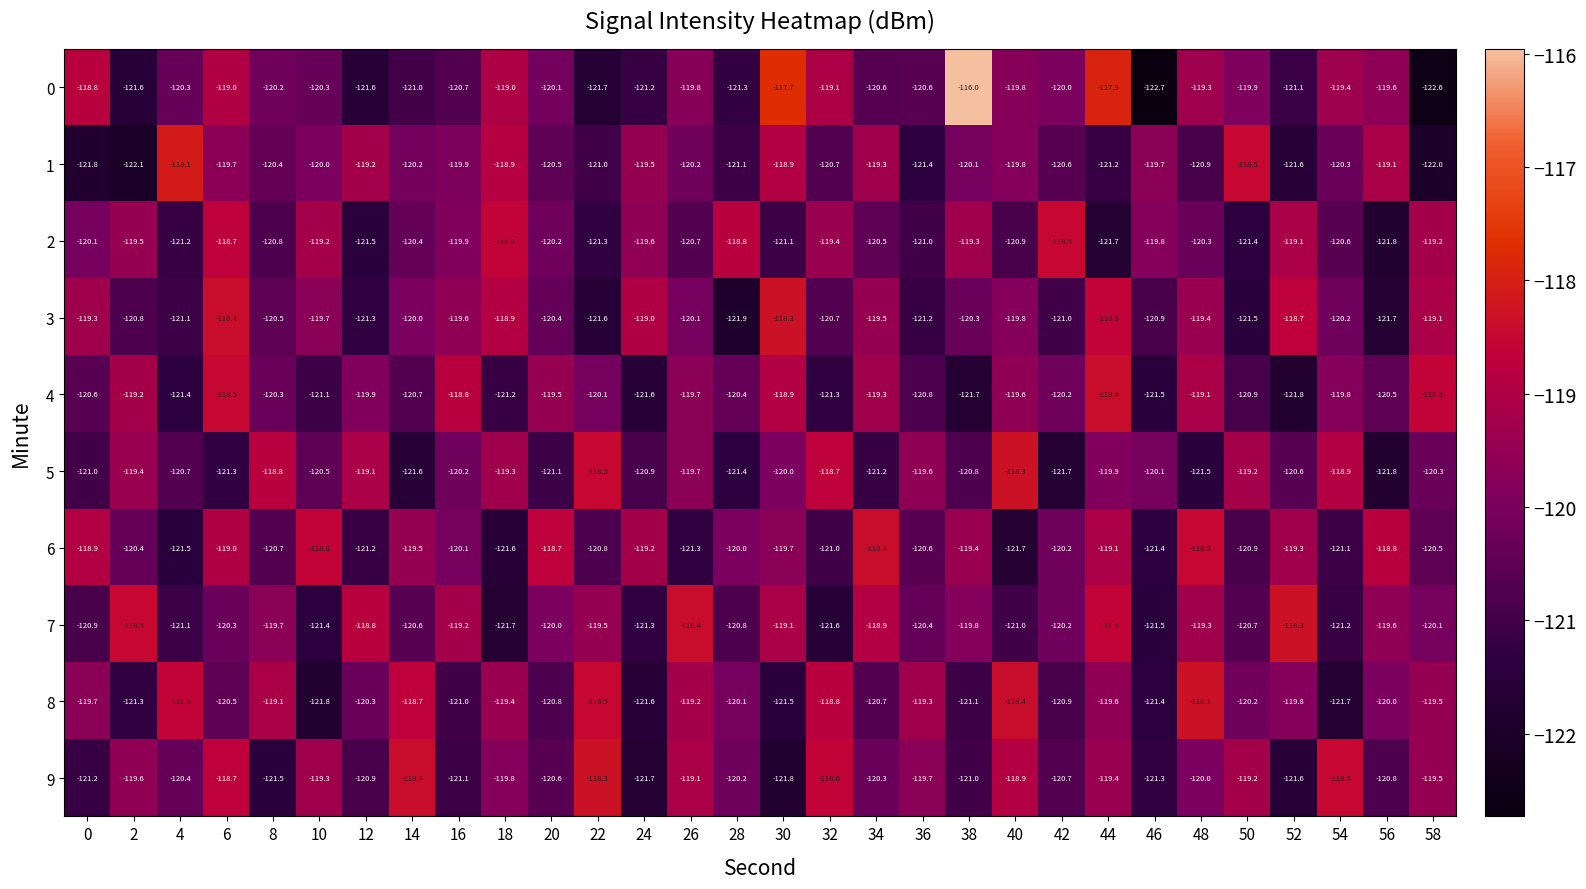

At which category does the chart reach its minimum across all series?

46